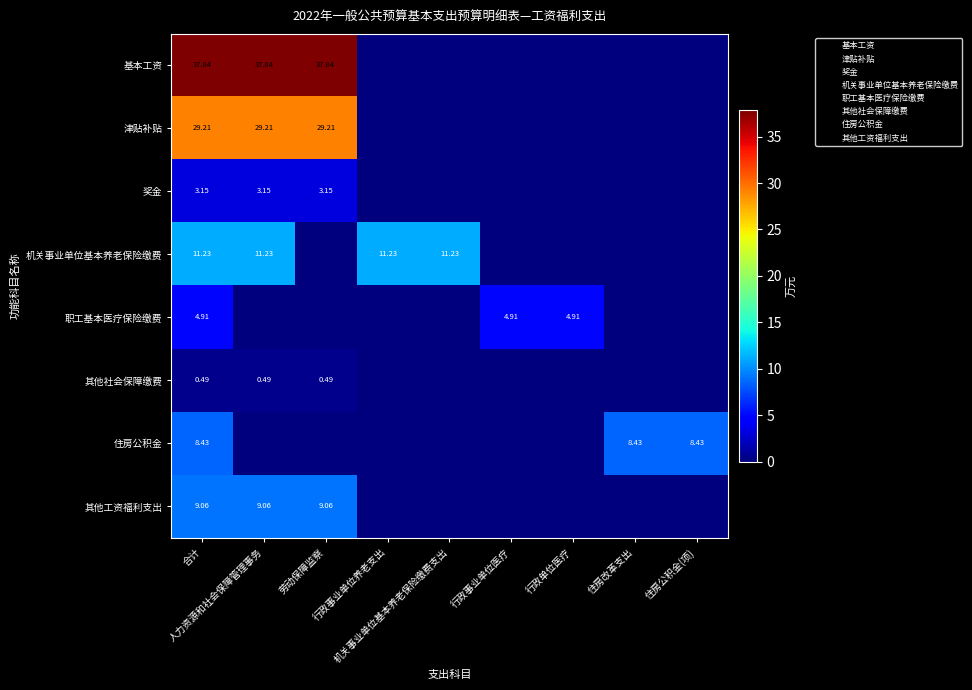

Is the value of 住房公积金 at 行政事业单位养老支出 greater than the value of 津贴补贴 at 住房公积金(项)?

No